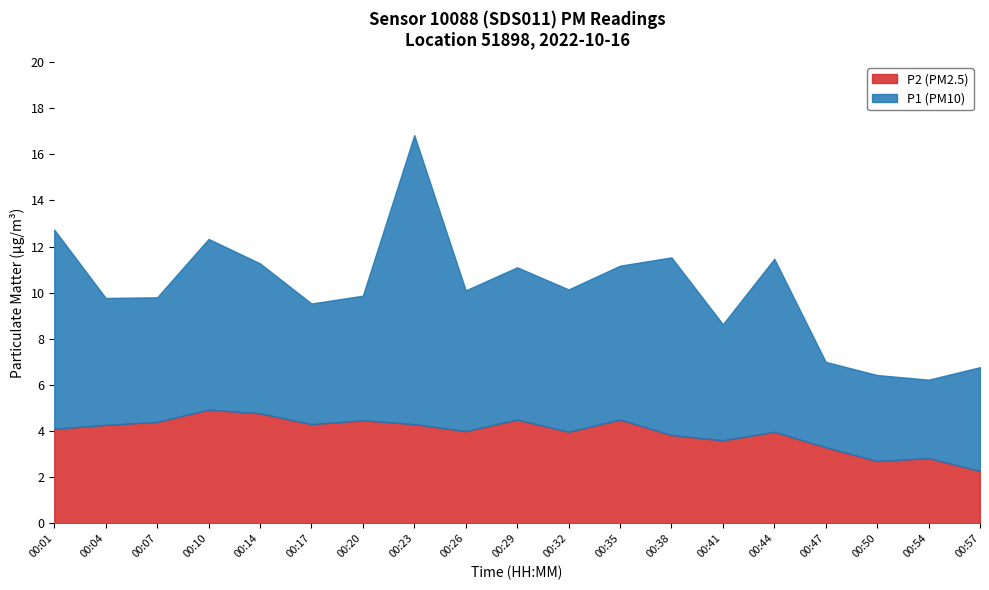

At which label is P1 closest to 7?

00:35